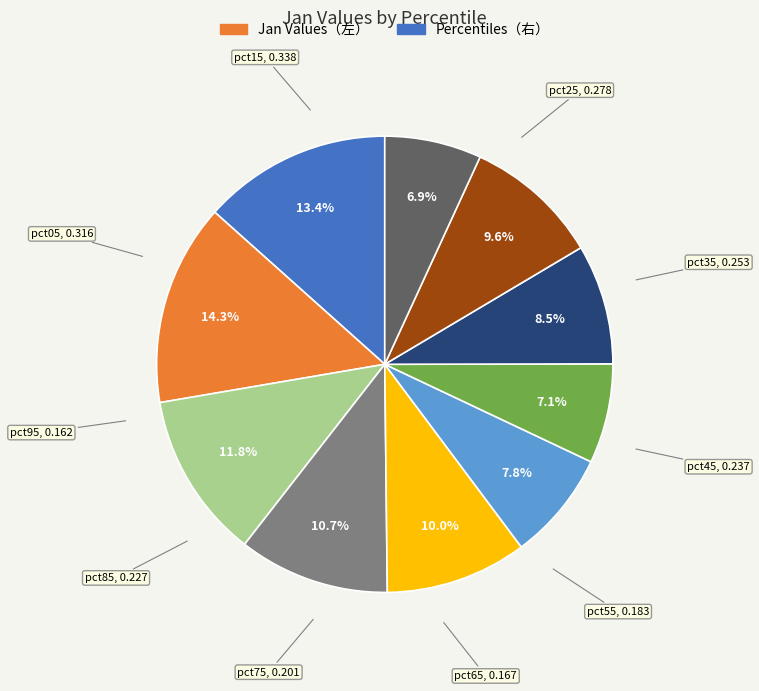

What is the total percentage of pct35 and pct65?

17.8%